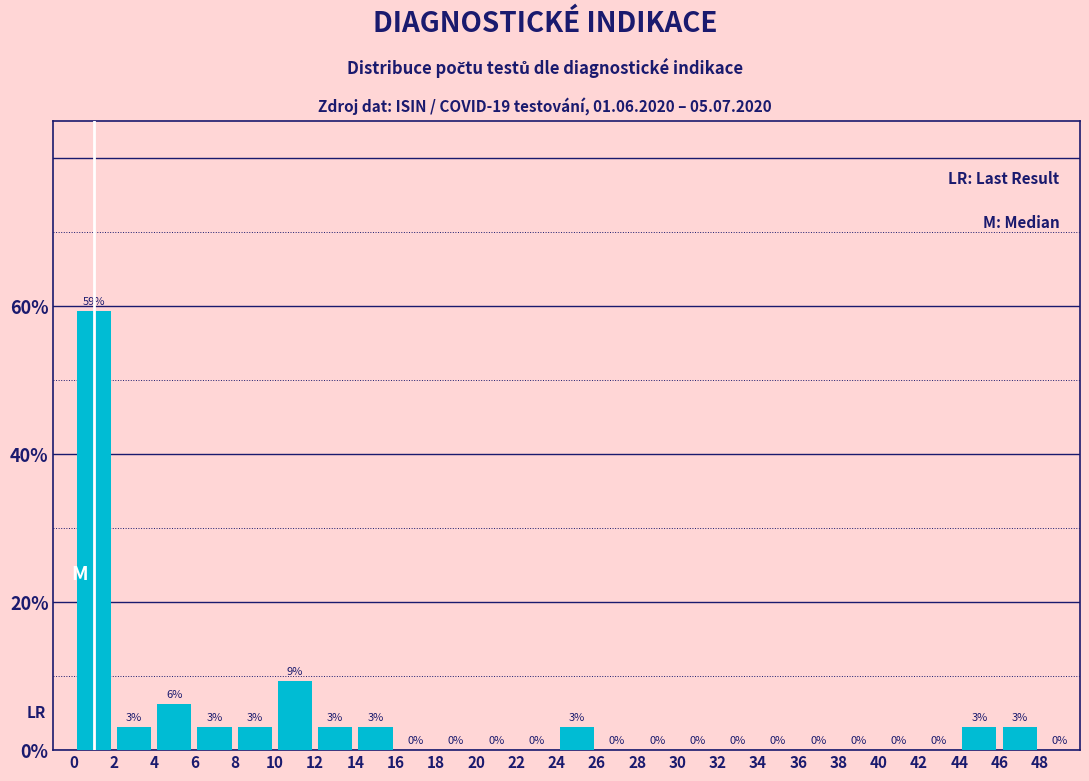

Over which range of the x-axis is the bar tallest?

0 to 2